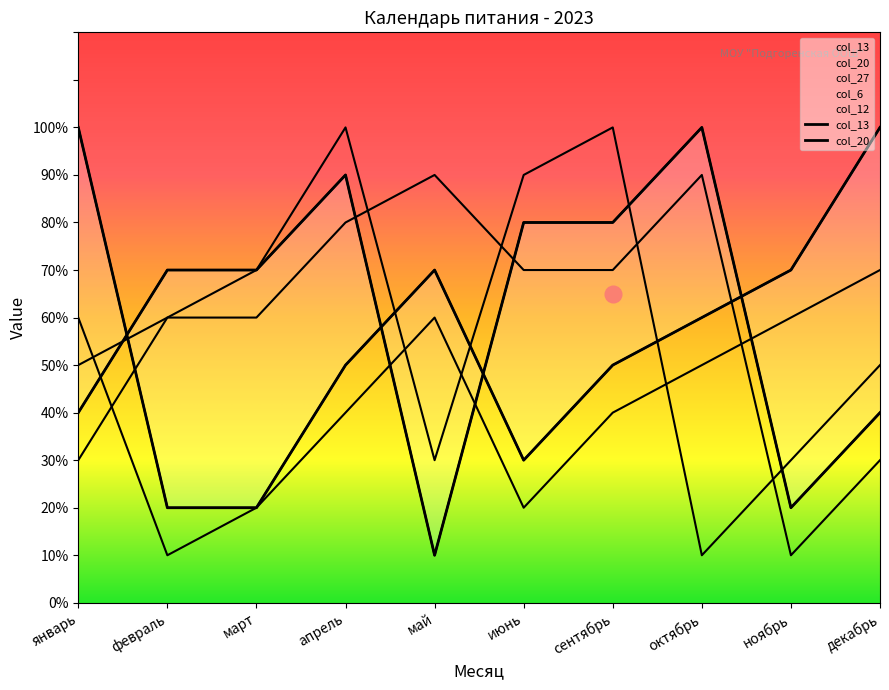

At how many categories does at least one series exceed 5?

10